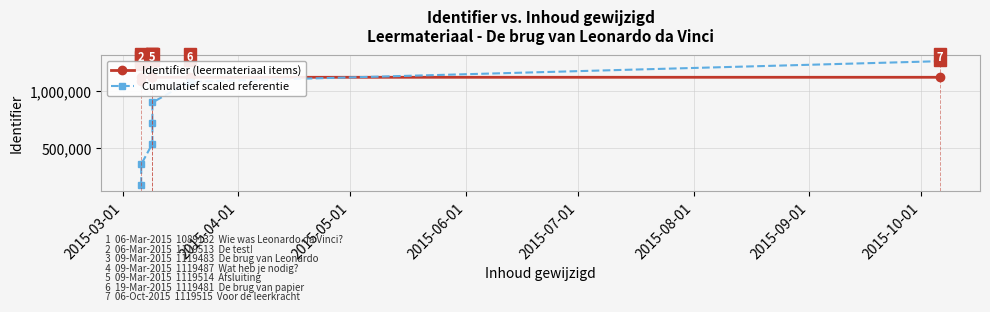

What are all the series names shown in the legend?

Identifier (leermateriaal items), Cumulatief scaled referentie